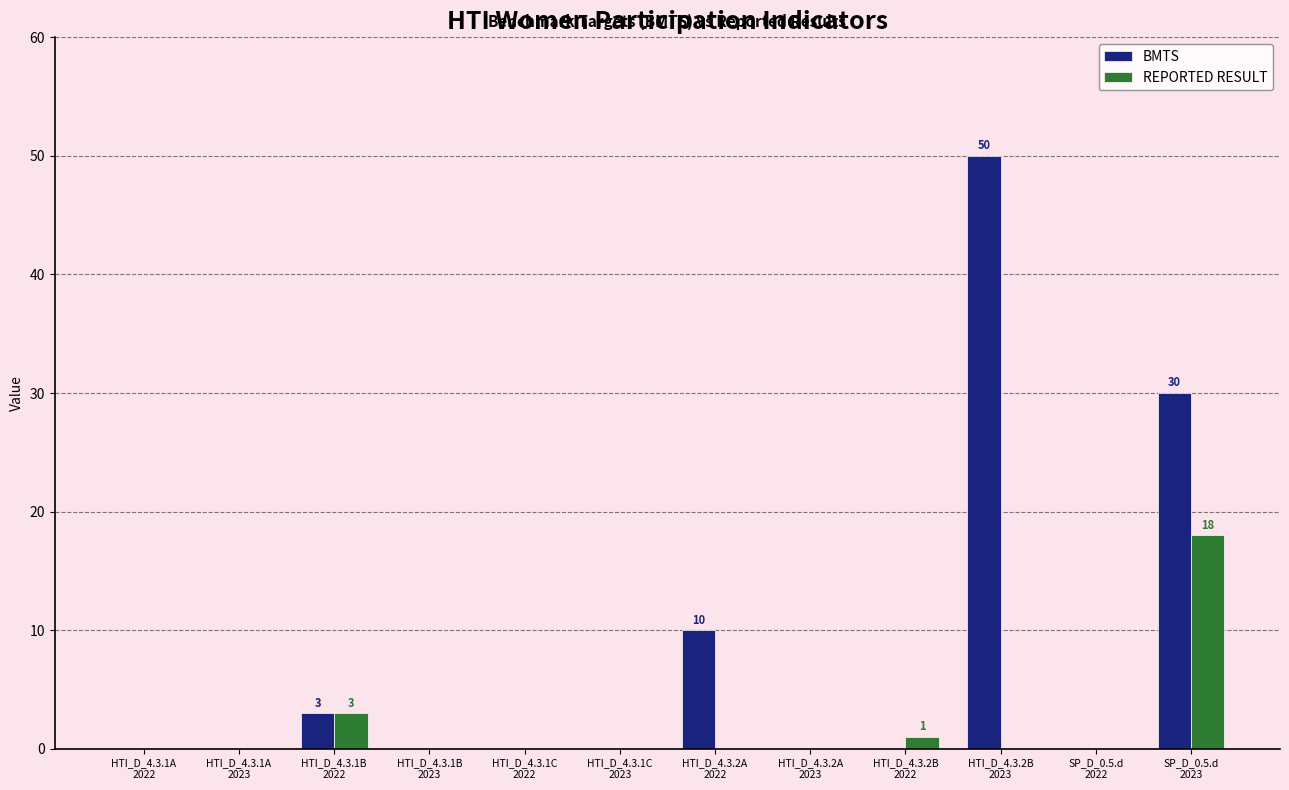

Which series has the largest total across all categories?

BMTS